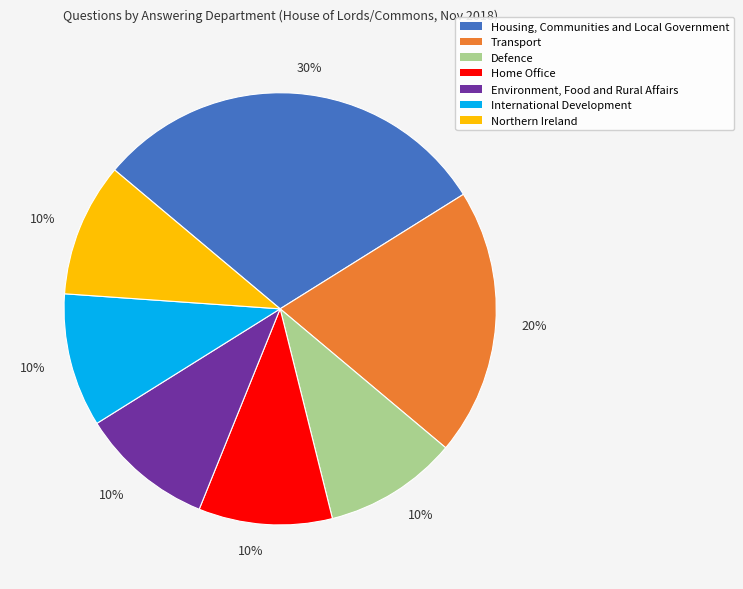

How many slices are in this pie chart?

7